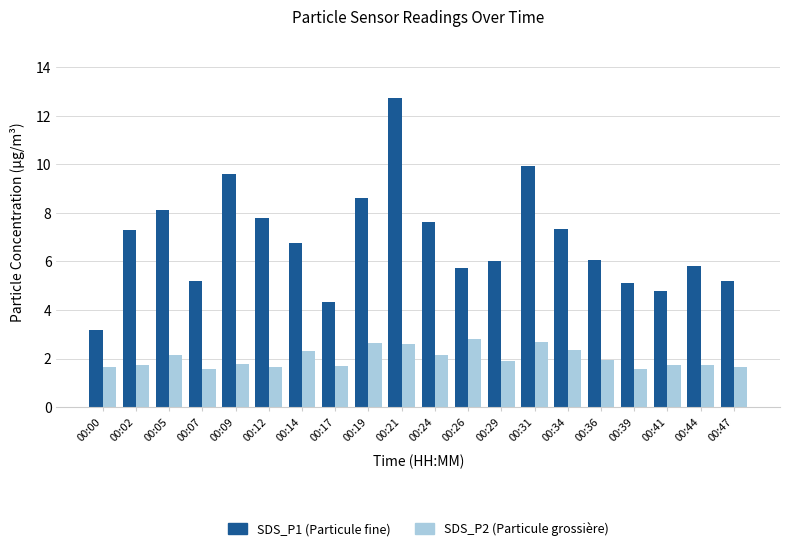

What is the greatest value displayed?

12.7